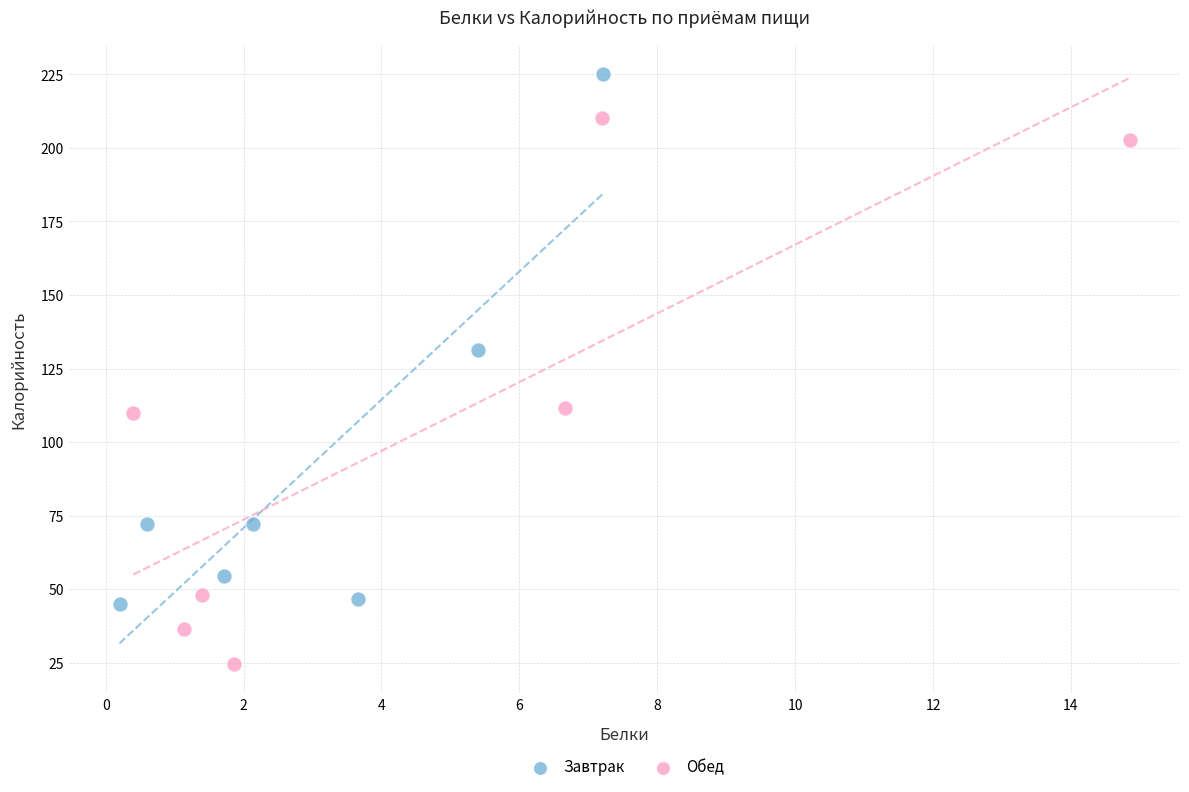

Which series reaches the maximum Y coordinate?

Завтрак